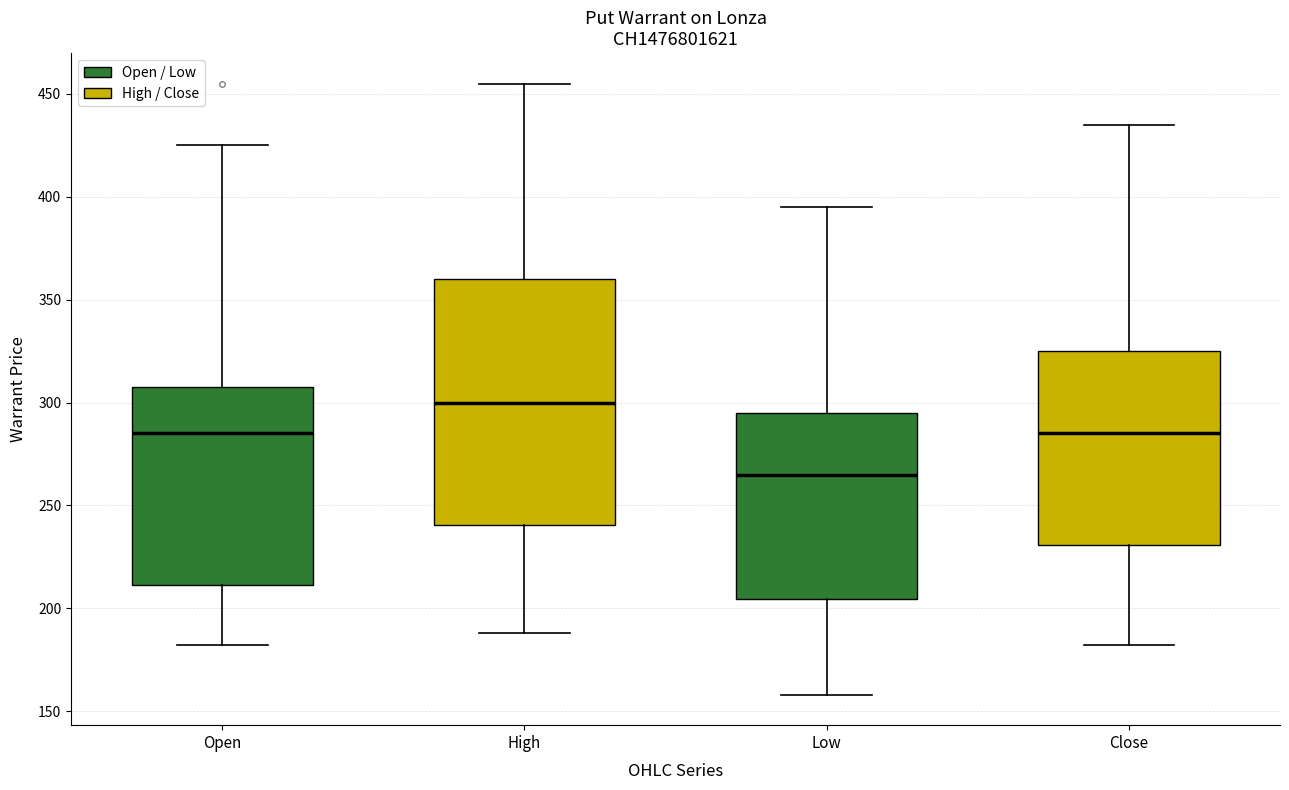

Reading left to right, transcribe this box plot: for each box, give where its median line is, the range the box spans, and where its two whiskers end, as read against the y-axis. The values are not printed on the chart, so give them approximately, as read against the axis.

Open (Open / Low): median 285, box 210 to 310, whiskers 180 to 425
Open (High / Close): median 300, box 240 to 360, whiskers 190 to 455
Low (Open / Low): median 265, box 205 to 295, whiskers 160 to 395
Low (High / Close): median 285, box 230 to 325, whiskers 180 to 435